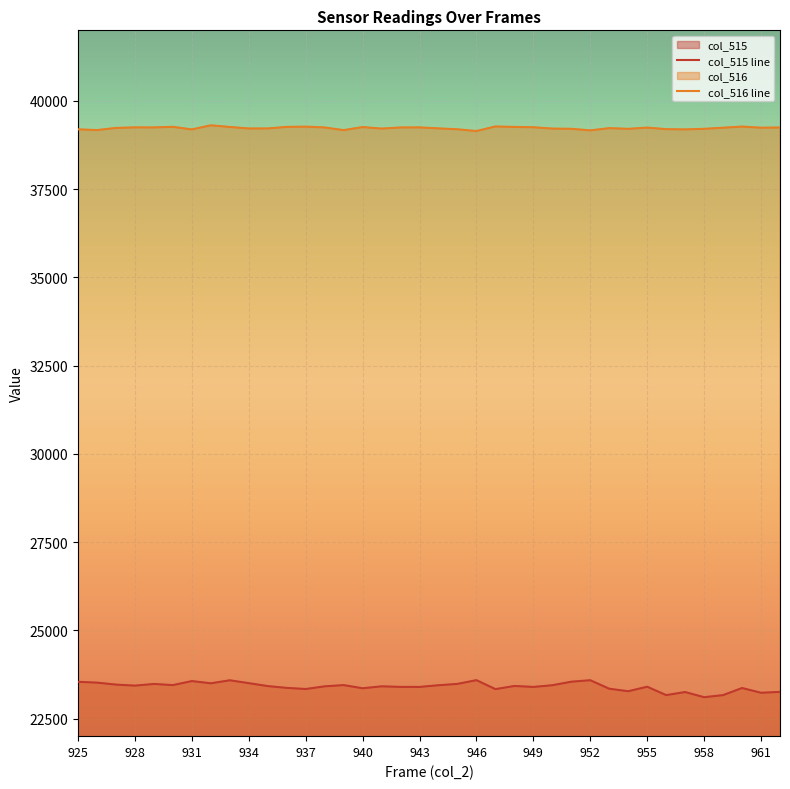

What is the greatest value displayed?

39309